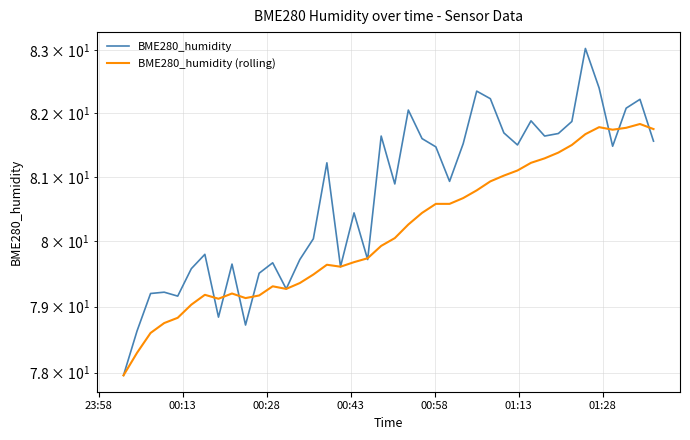

What is the value of the BME280_humidity (rolling) point at the 25th from the left?

80.6